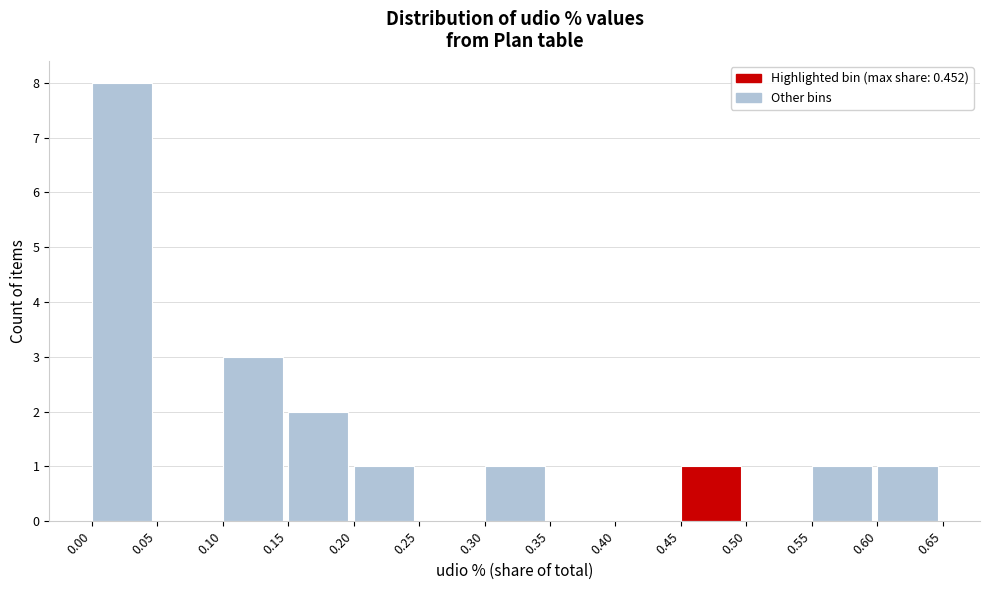

Reading left to right, transcribe this chart: for each bar, give the range it covers on the x-axis and its height. The values are not printed on the chart, so give them approximately, as read against the axis.

0.00 to 0.05: 8
0.05 to 0.10: 0
0.10 to 0.15: 3
0.15 to 0.20: 2
0.20 to 0.25: 1
0.25 to 0.30: 0
0.30 to 0.35: 1
0.35 to 0.40: 0
0.40 to 0.45: 0
0.45 to 0.50: 1
0.50 to 0.55: 0
0.55 to 0.60: 1
0.60 to 0.65: 1